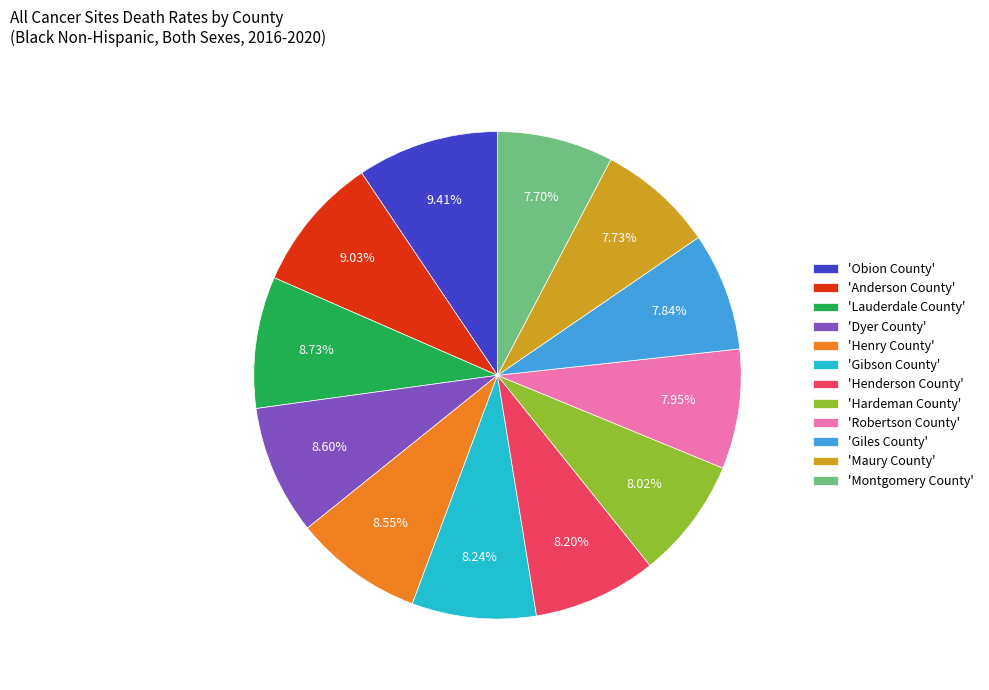

Is there any slice that represents more than half of the pie?

No